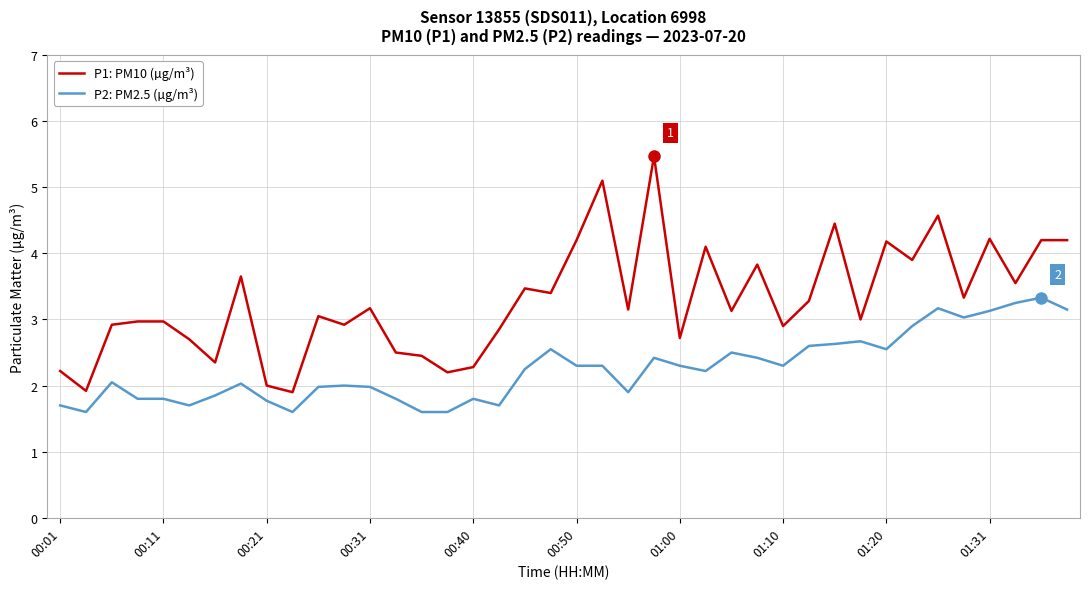

Which series has the widest spread of values?

P1: PM10 (µg/m³)